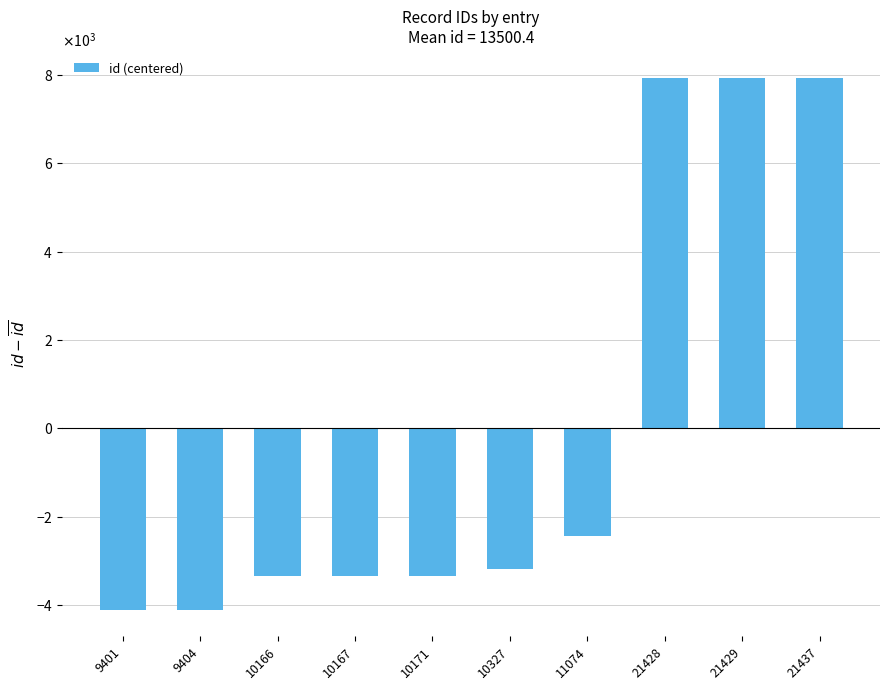

Which has a higher value, 9404 or 21437?

21437